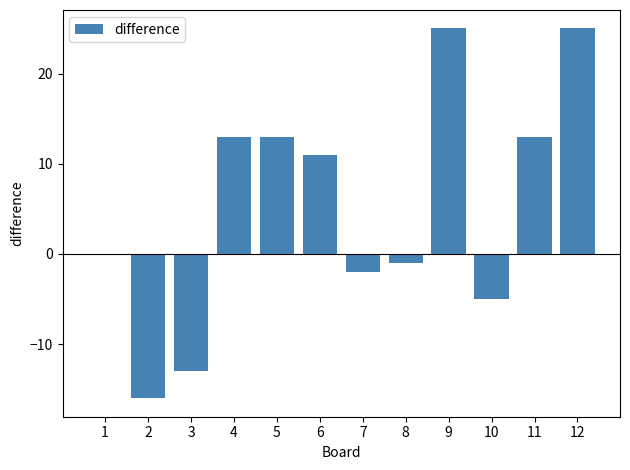

True or false: the data shows -28 at 2.

False